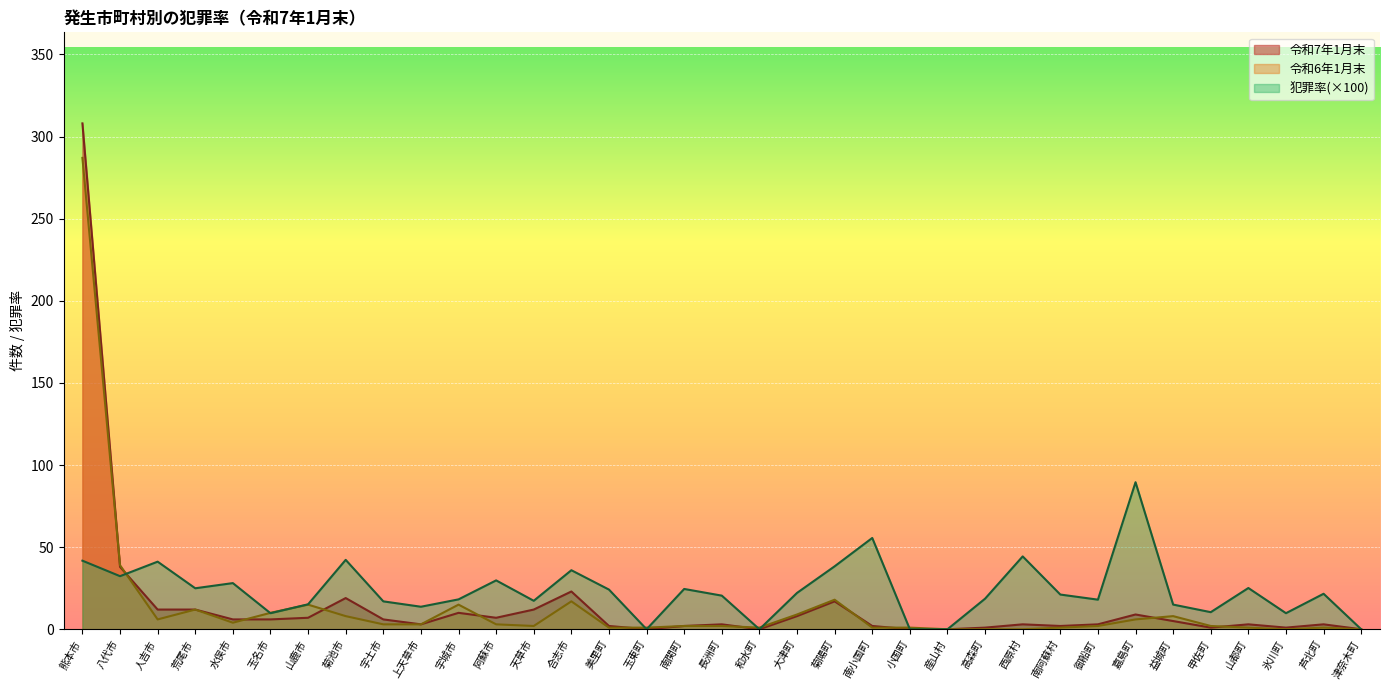

Reading left to right, transcribe all the data shown in this chart.

令和7年1月末: 308.0	38.0	12.0	12.0	6.0	6.0	7.0	19.0	6.0	3.0	10.0	7.0	12.0	23.0	2.0	0.0	2.0	3.0	0.0	8.0	17.0	2.0	0.0	0.0	1.0	3.0	2.0	3.0	9.0	5.0	1.0	3.0	1.0	3.0	0.0
令和6年1月末: 287.0	39.0	6.0	12.0	4.0	10.0	15.0	8.0	3.0	3.0	15.0	3.0	2.0	17.0	1.0	1.0	2.0	2.0	1.0	9.0	18.0	1.0	1.0	0.0	0.0	0.0	1.0	2.0	6.0	8.0	2.0	1.0	0.0	1.0	0.0
犯罪率: 41.8	32.3	41.2	25.0	28.1	9.8	15.2	42.3	17.0	13.7	18.2	29.8	17.3	35.9	24.2	0.0	24.5	20.5	0.0	22.1	38.3	55.6	0.0	0.0	18.6	44.4	21.1	18.0	89.5	15.0	10.4	25.1	9.8	21.6	0.0